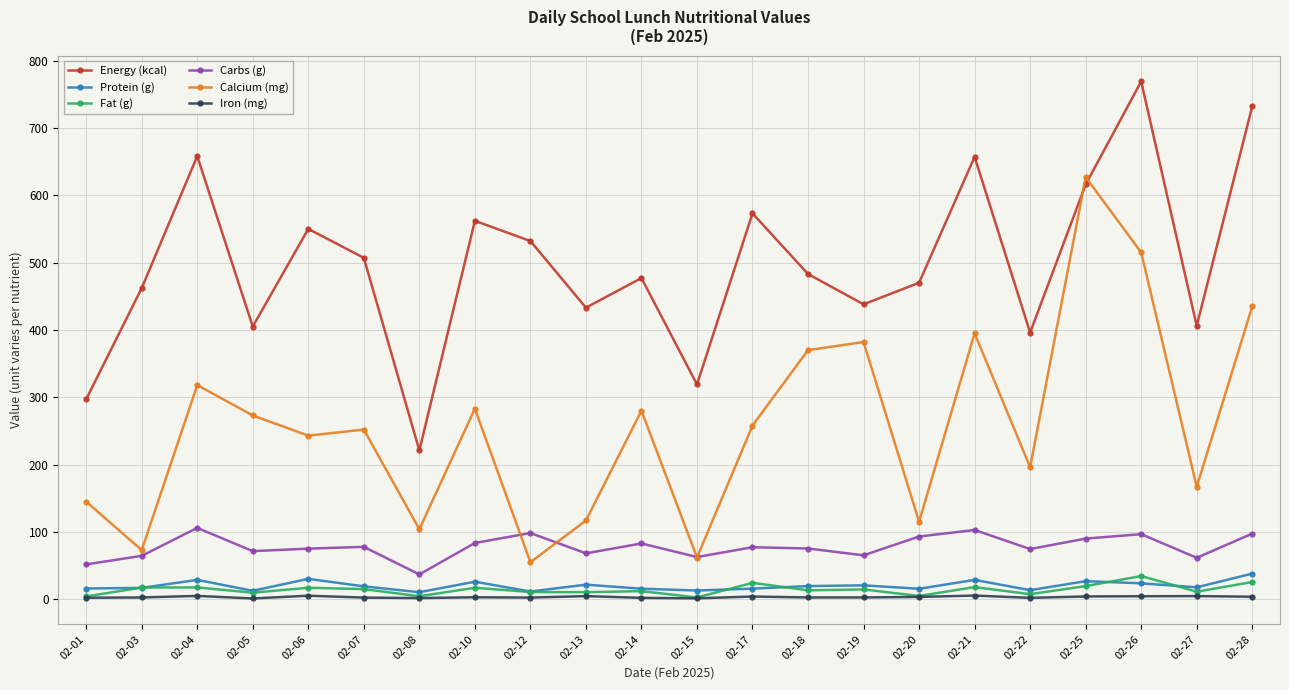

What is the minimum value shown in the chart?

1.2